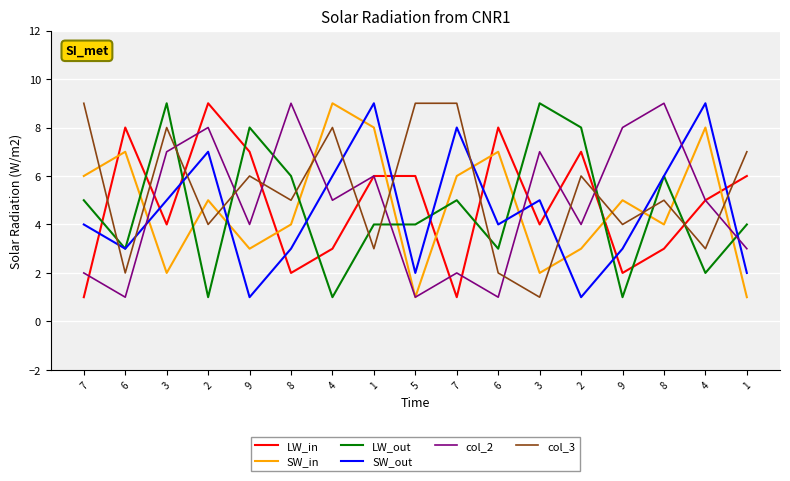

At 4, list the series in order from smallest to largest.

LW_out, LW_in, col_2, SW_out, col_3, SW_in